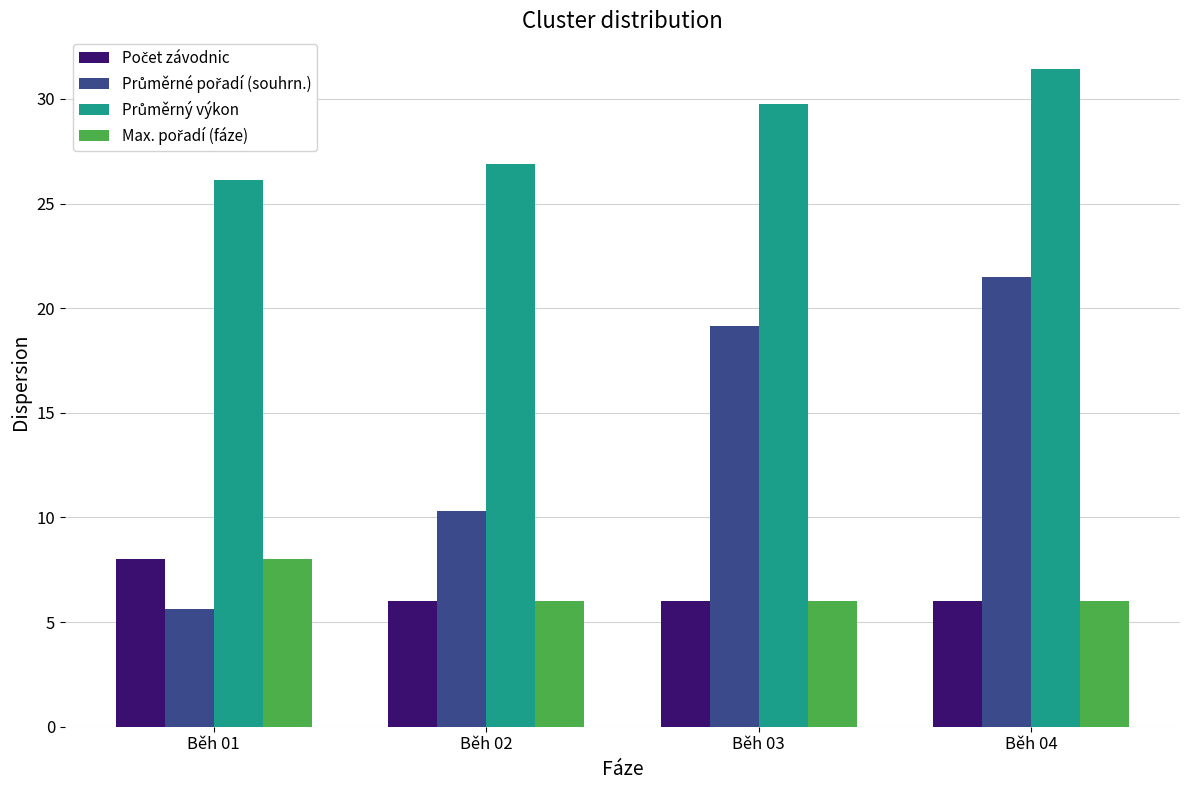

Which category has the lowest value across all series?

Běh 01